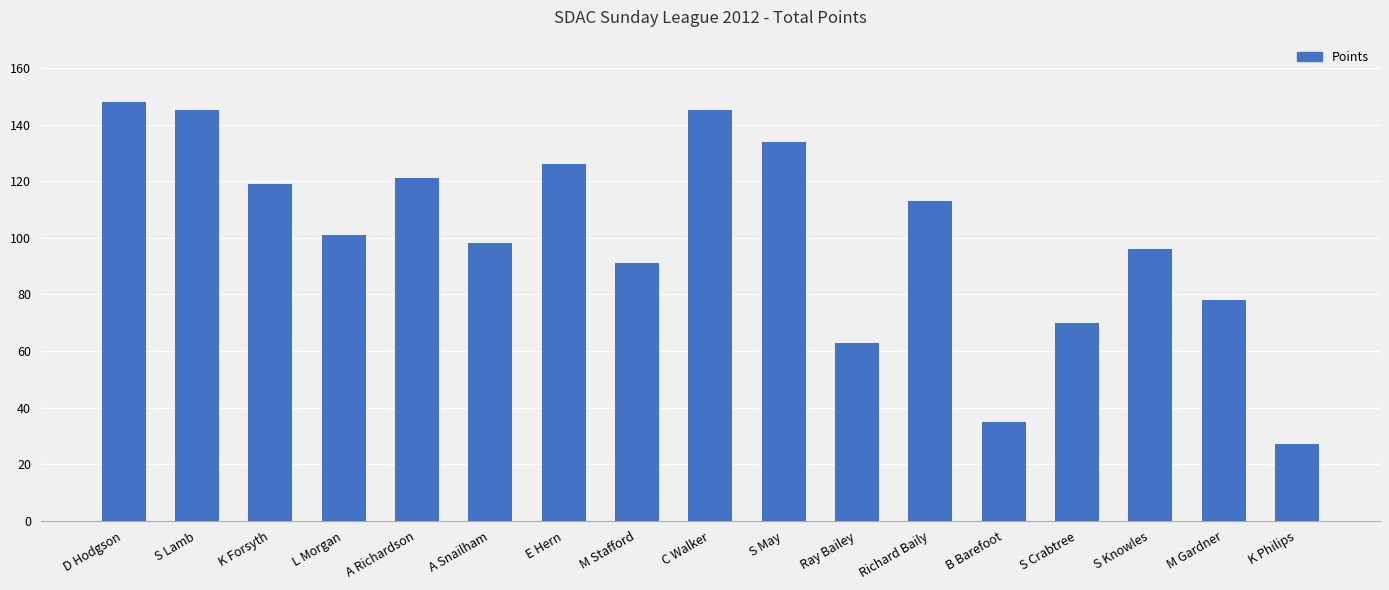

What is the greatest value displayed?

148